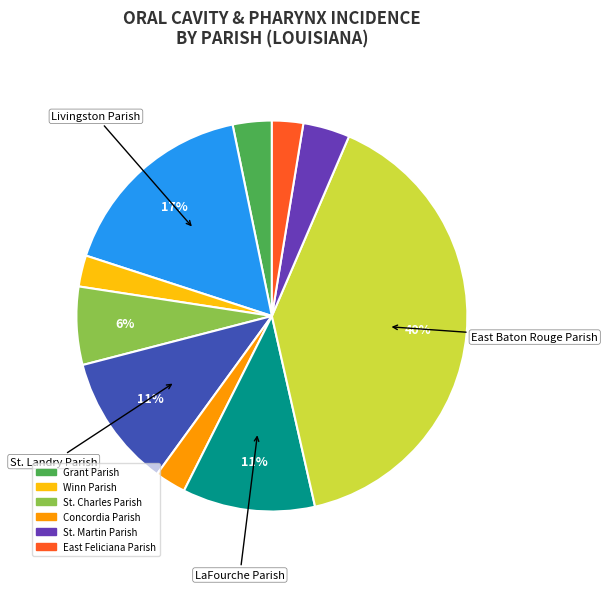

Is there a majority slice in this chart?

No